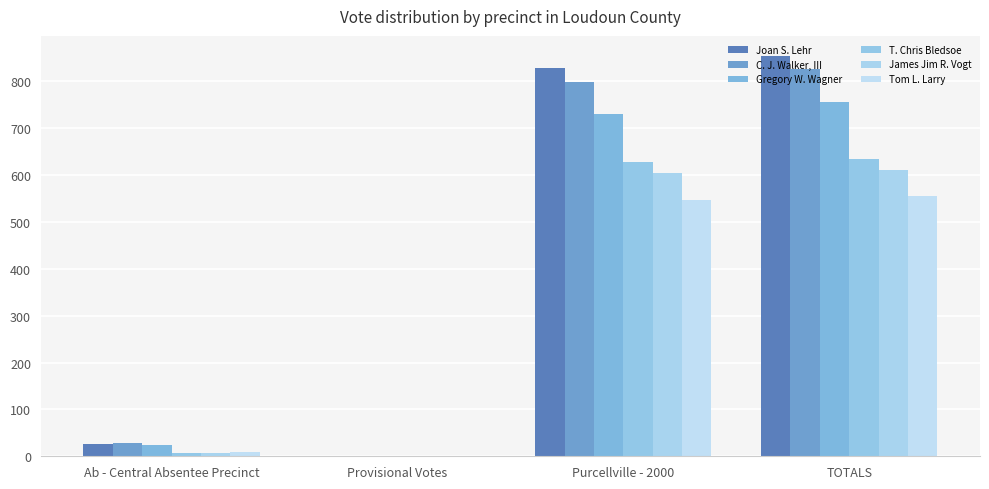

What is the sum of all Joan S. Lehr values?

1708